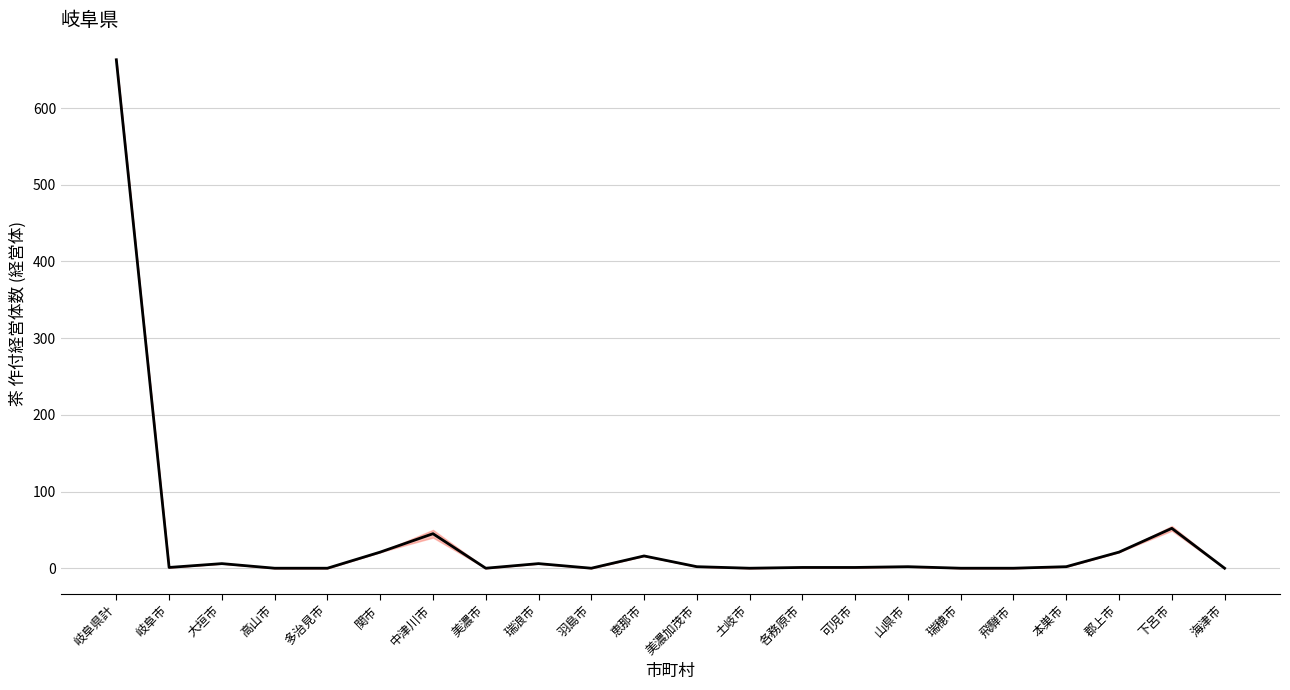

Between 下呂市 and 美濃加茂市, which is larger?

下呂市